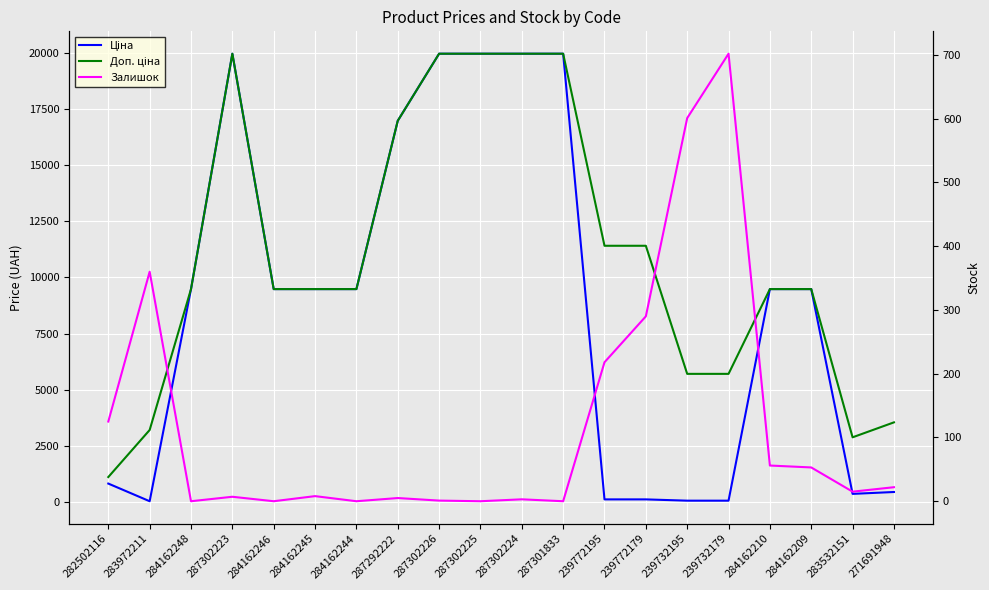

How many values in Залишок are above zero?

15